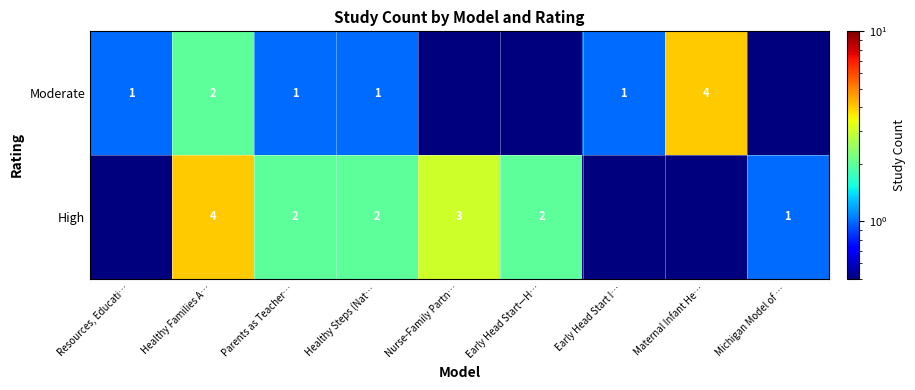

At which category is the sum across all series the highest?

Healthy Families A…